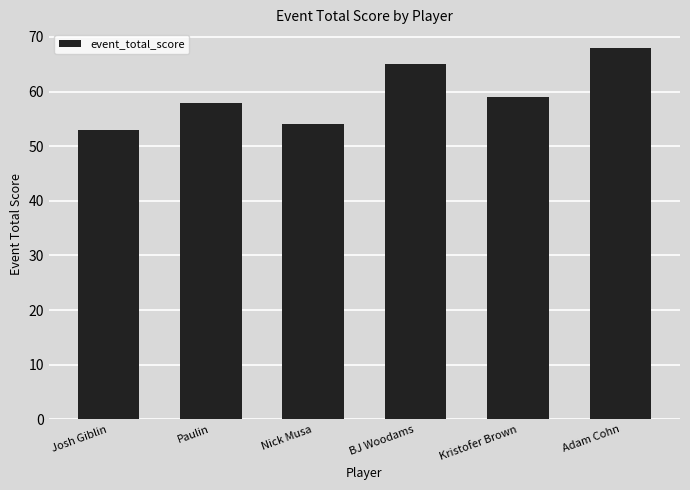

What is the change in value from BJ Woodams to Adam Cohn?

+3